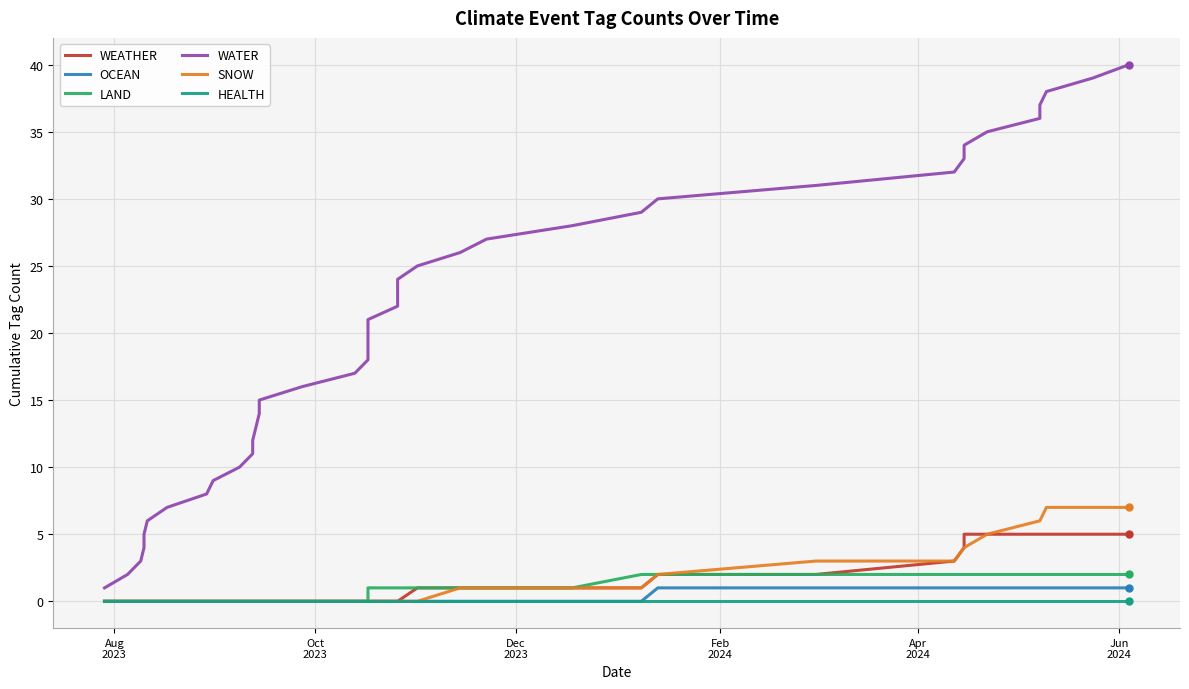

Which series has the widest spread of values?

WATER